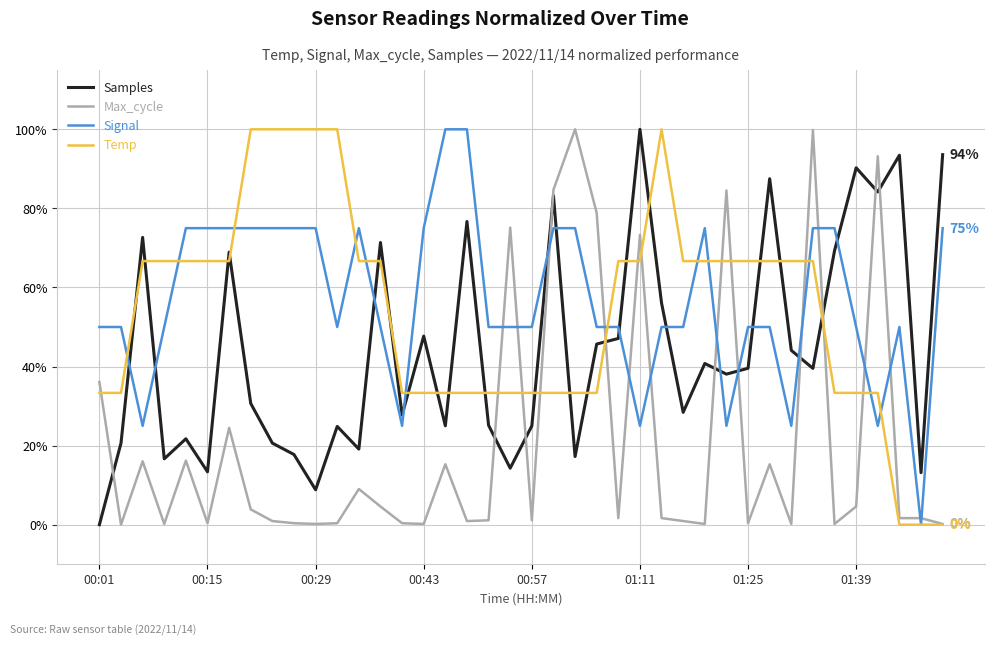

How many intersections are there between Signal and Samples?

13